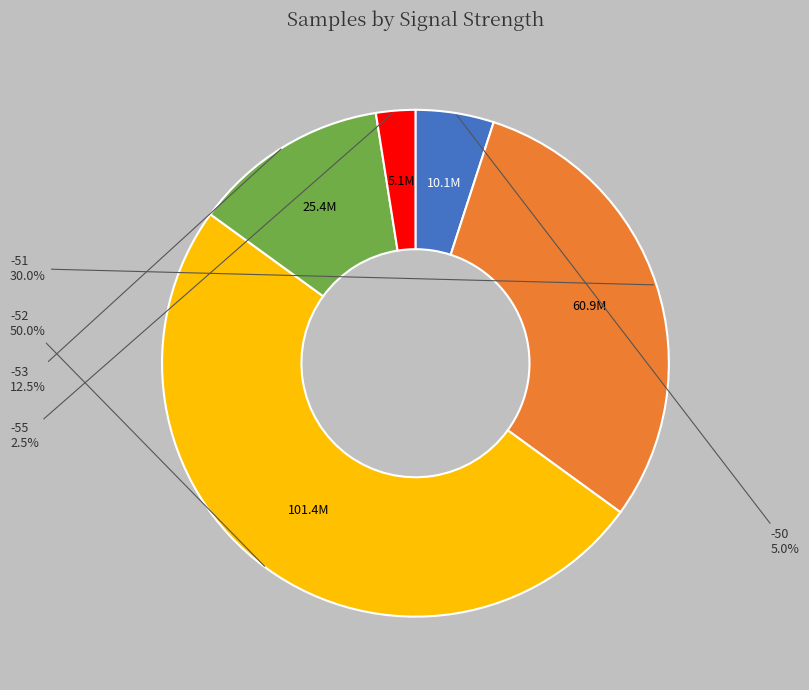

Between -50 and -55, which is larger?

-50